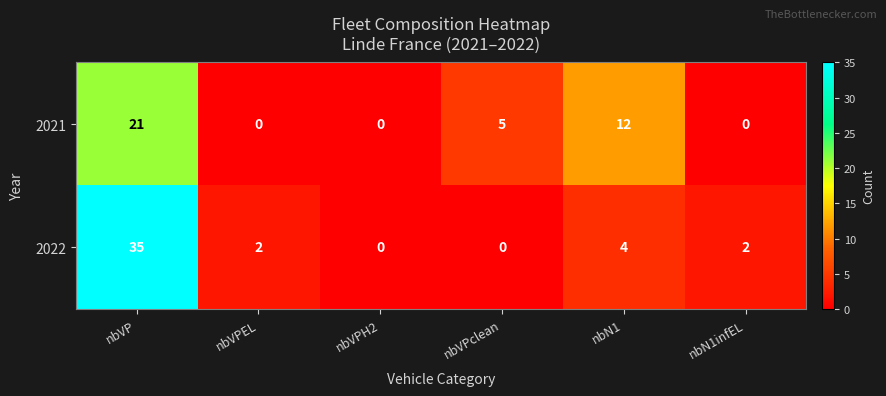

What is the sum of the 2022 values at nbN1 and nbVP?

39